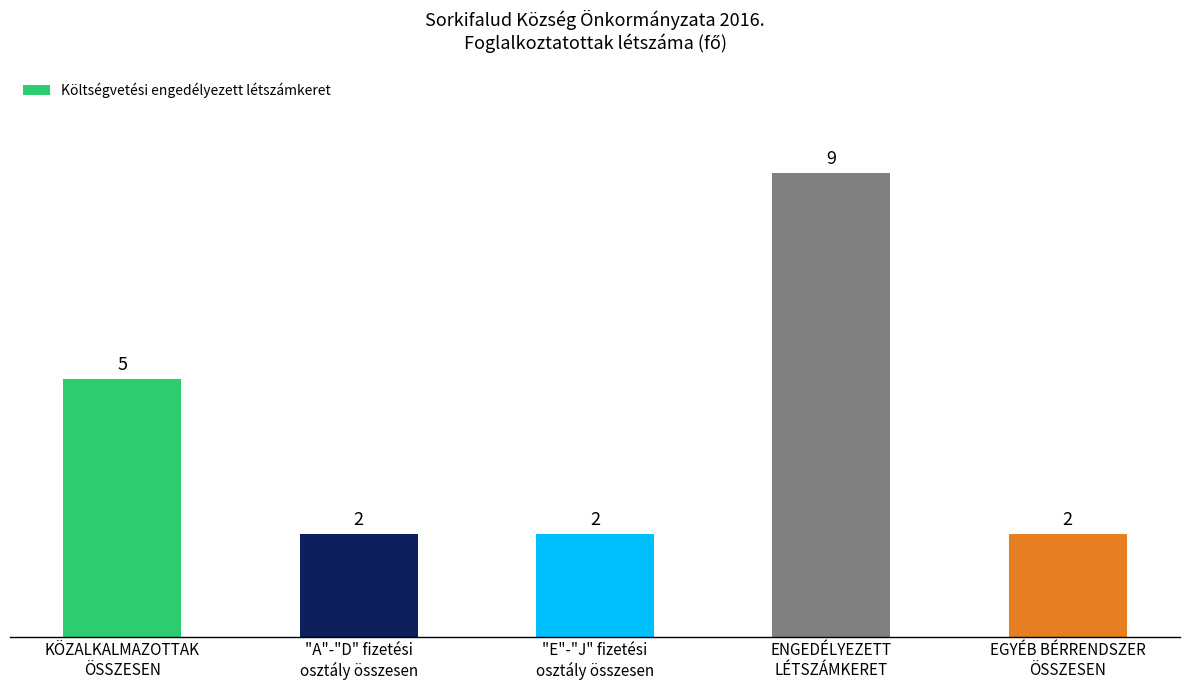

Reading right to left, transcribe all the data shown in this chart.

2	9	2	2	5